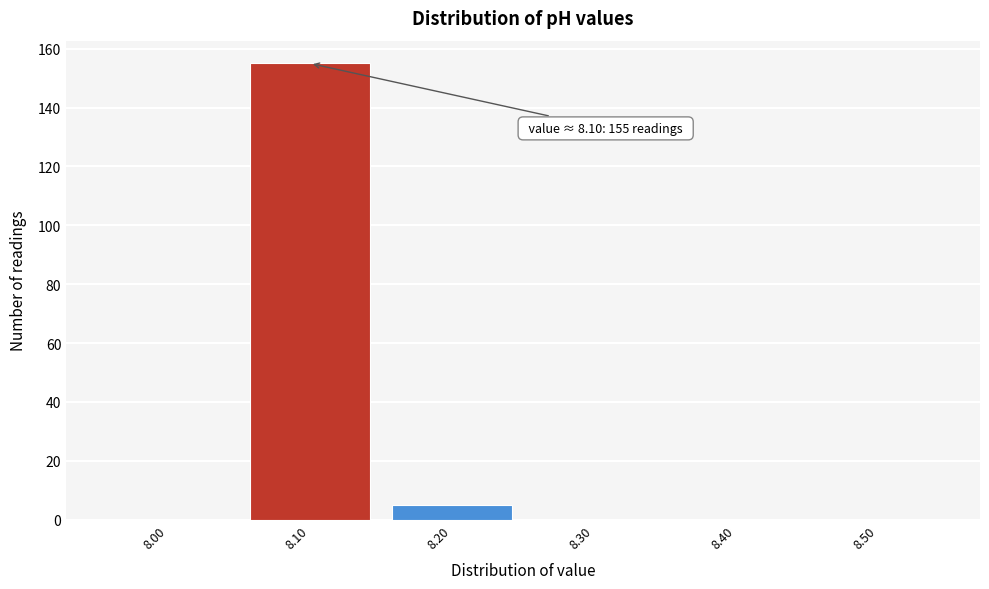

Over which range of the x-axis is the bar tallest?

8.05 to 8.15